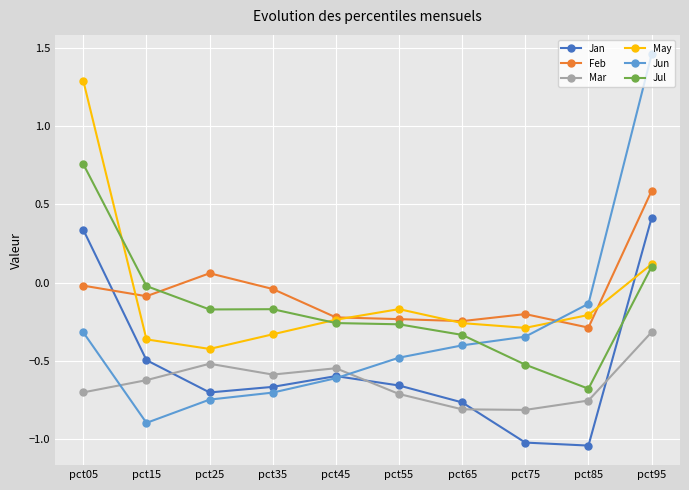

What is the difference between the highest and lowest values at pct15?

0.9